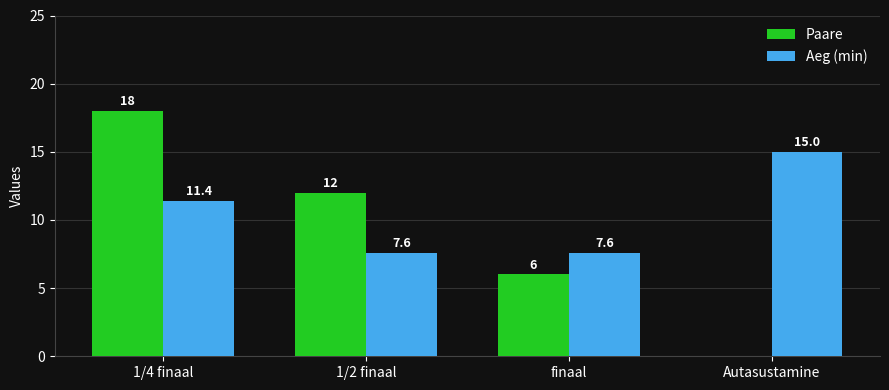

What is the difference between the Aeg (min) values at finaal and 1/4 finaal?

3.8